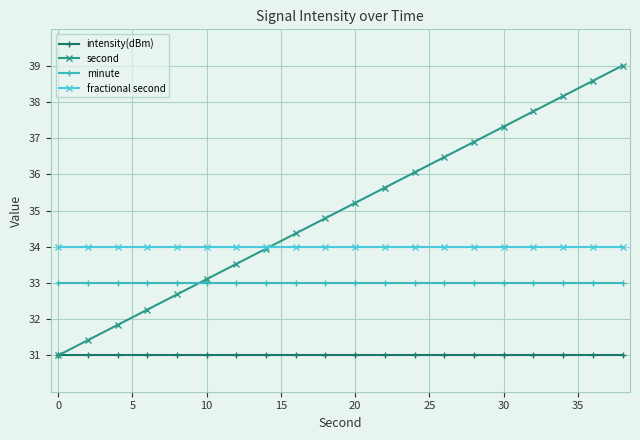

What is the minimum value shown in the chart?

31.0